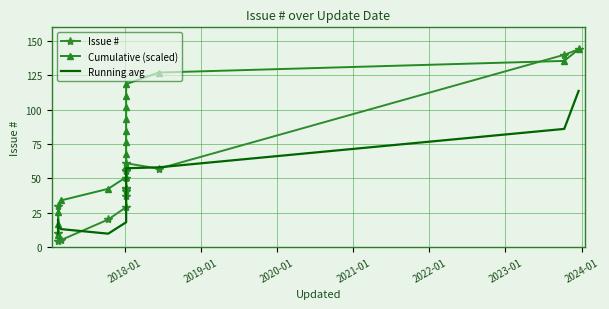

List the series in order of their overall mean, lowest first.

Running avg, Issue #, Cumulative (scaled)